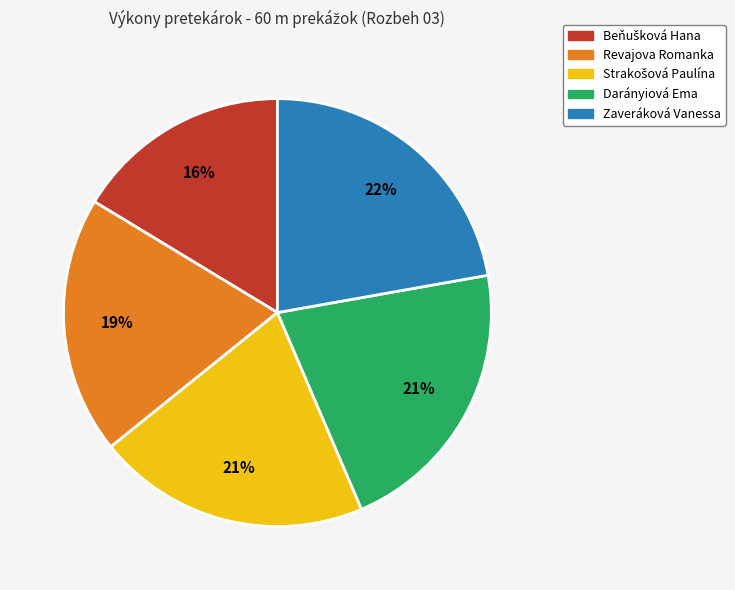

Which category has the biggest portion of the pie?

Zaveráková Vanessa